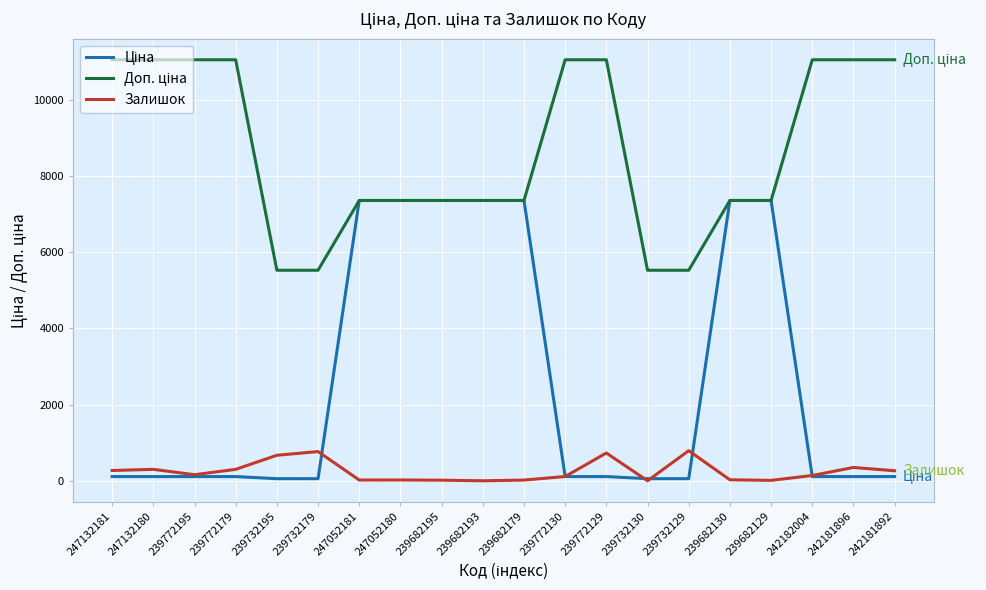

What is the greatest value displayed?

11055.0